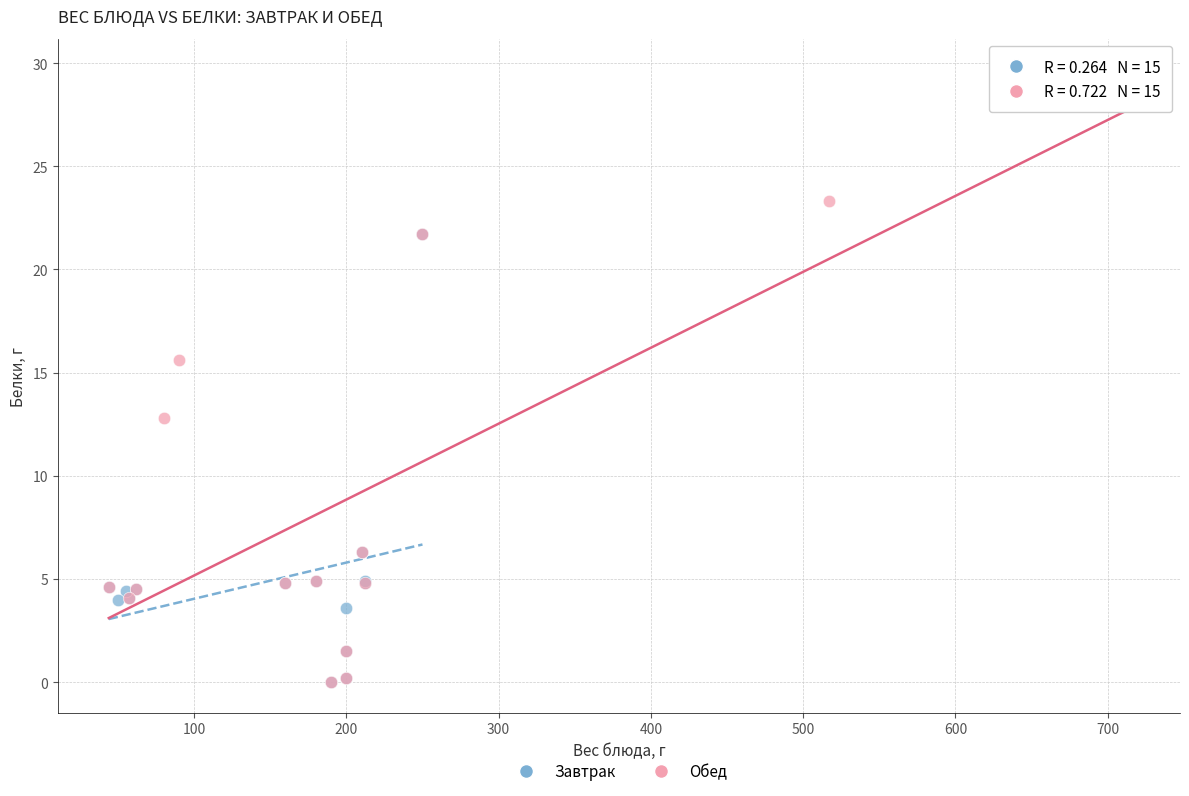

Which series has the widest spread of Y values?

Обед